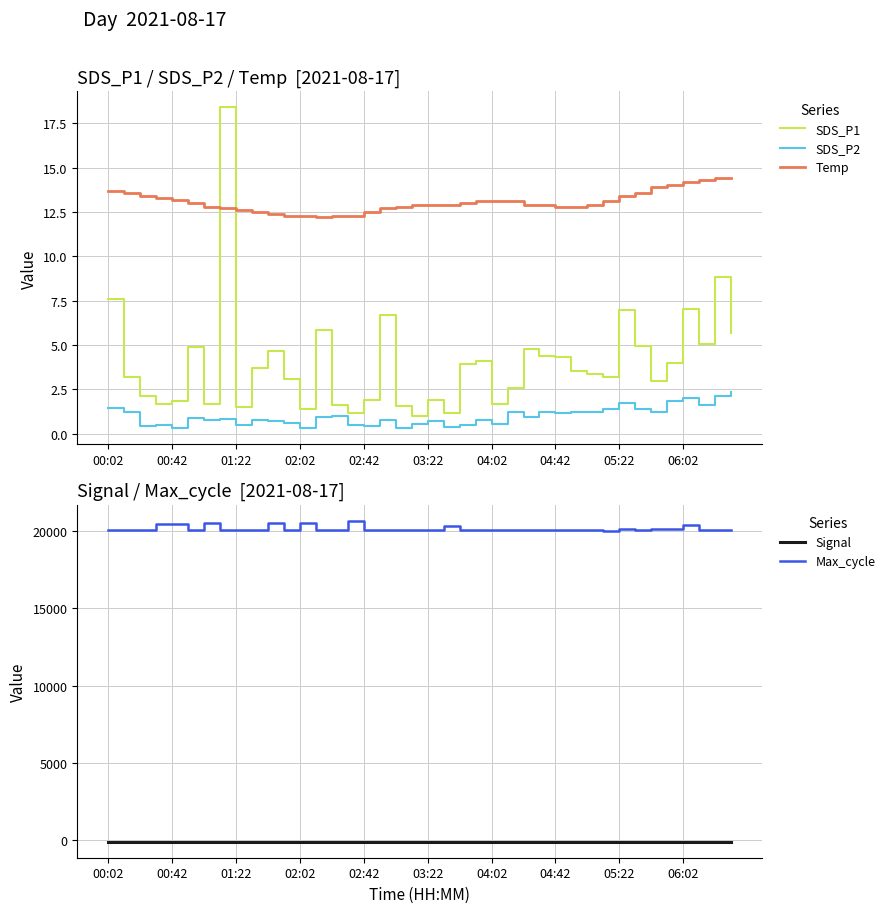

In Temp, how many points are lower than both neighbors (excluding endpoints)?

1